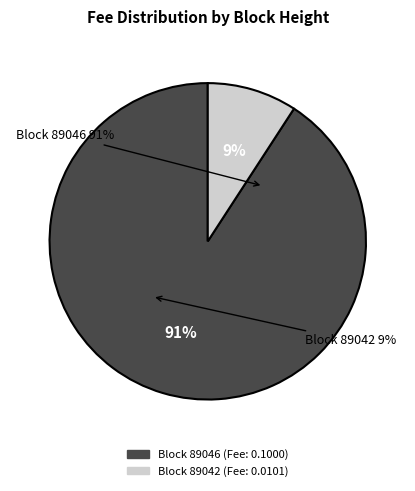

What percentage do 89046 and 89042 together represent?

100.0%